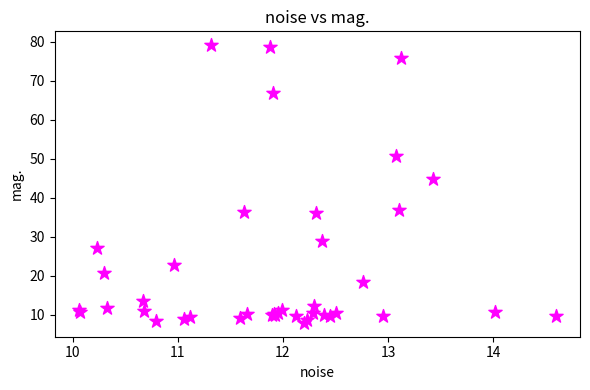

What Y value in the scatter plot is closest to 43?

44.8